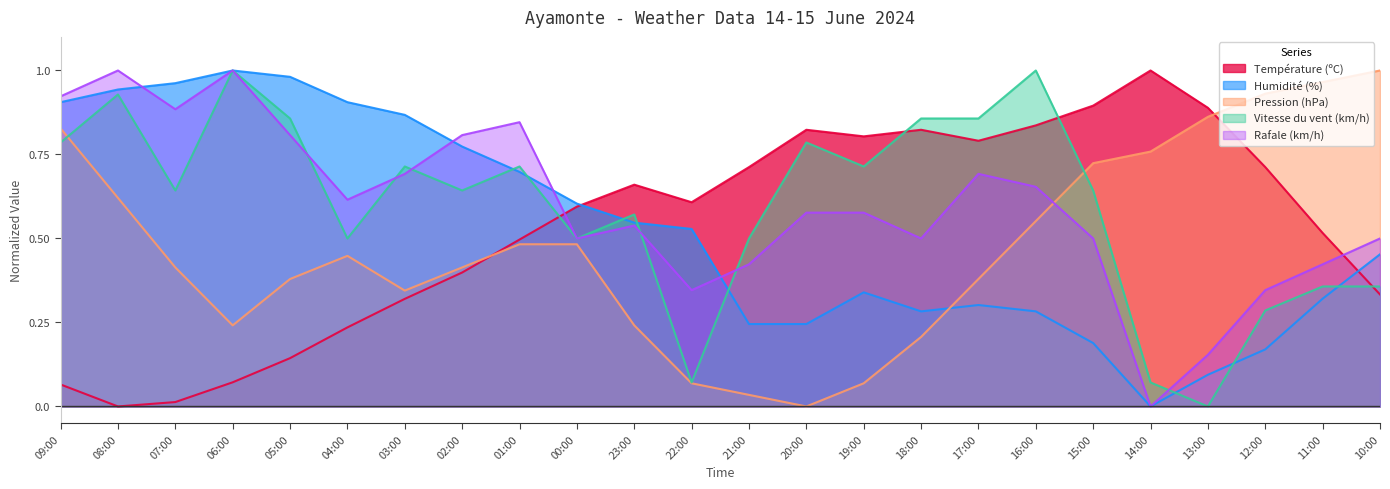

Reading left to right, transcribe all the data shown in this chart.

Température (ºC): 09:00=0.1	08:00=0.0	07:00=0.0	06:00=0.1	05:00=0.1	04:00=0.2	03:00=0.3	02:00=0.4	01:00=0.5	00:00=0.6	23:00=0.7	22:00=0.6	21:00=0.7	20:00=0.8	19:00=0.8	18:00=0.8	17:00=0.8	16:00=0.8	15:00=0.9	14:00=1.0	13:00=0.9	12:00=0.7	11:00=0.5	10:00=0.3
Humidité (%): 09:00=0.9	08:00=0.9	07:00=1.0	06:00=1.0	05:00=1.0	04:00=0.9	03:00=0.9	02:00=0.8	01:00=0.7	00:00=0.6	23:00=0.5	22:00=0.5	21:00=0.2	20:00=0.2	19:00=0.3	18:00=0.3	17:00=0.3	16:00=0.3	15:00=0.2	14:00=0.0	13:00=0.1	12:00=0.2	11:00=0.3	10:00=0.5
Pression (hPa): 09:00=0.8	08:00=0.6	07:00=0.4	06:00=0.2	05:00=0.4	04:00=0.4	03:00=0.3	02:00=0.4	01:00=0.5	00:00=0.5	23:00=0.2	22:00=0.1	21:00=0.0	20:00=0.0	19:00=0.1	18:00=0.2	17:00=0.4	16:00=0.6	15:00=0.7	14:00=0.8	13:00=0.9	12:00=0.9	11:00=1.0	10:00=1.0
Vitesse du vent (km/h): 09:00=0.8	08:00=0.9	07:00=0.6	06:00=1.0	05:00=0.9	04:00=0.5	03:00=0.7	02:00=0.6	01:00=0.7	00:00=0.5	23:00=0.6	22:00=0.1	21:00=0.5	20:00=0.8	19:00=0.7	18:00=0.9	17:00=0.9	16:00=1.0	15:00=0.6	14:00=0.1	13:00=0.0	12:00=0.3	11:00=0.4	10:00=0.4
Rafale (km/h): 09:00=0.9	08:00=1.0	07:00=0.9	06:00=1.0	05:00=0.8	04:00=0.6	03:00=0.7	02:00=0.8	01:00=0.8	00:00=0.5	23:00=0.5	22:00=0.3	21:00=0.4	20:00=0.6	19:00=0.6	18:00=0.5	17:00=0.7	16:00=0.7	15:00=0.5	14:00=0.0	13:00=0.2	12:00=0.3	11:00=0.4	10:00=0.5